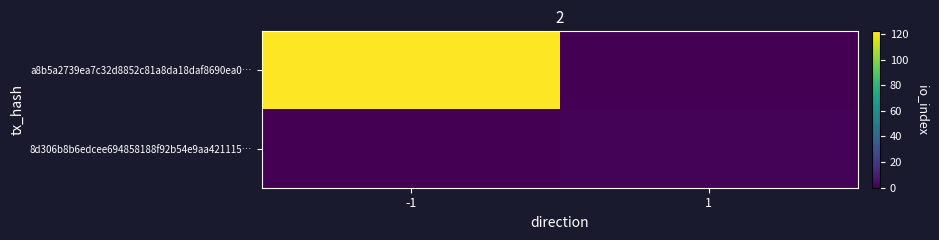

What is the maximum value shown in the chart?

122